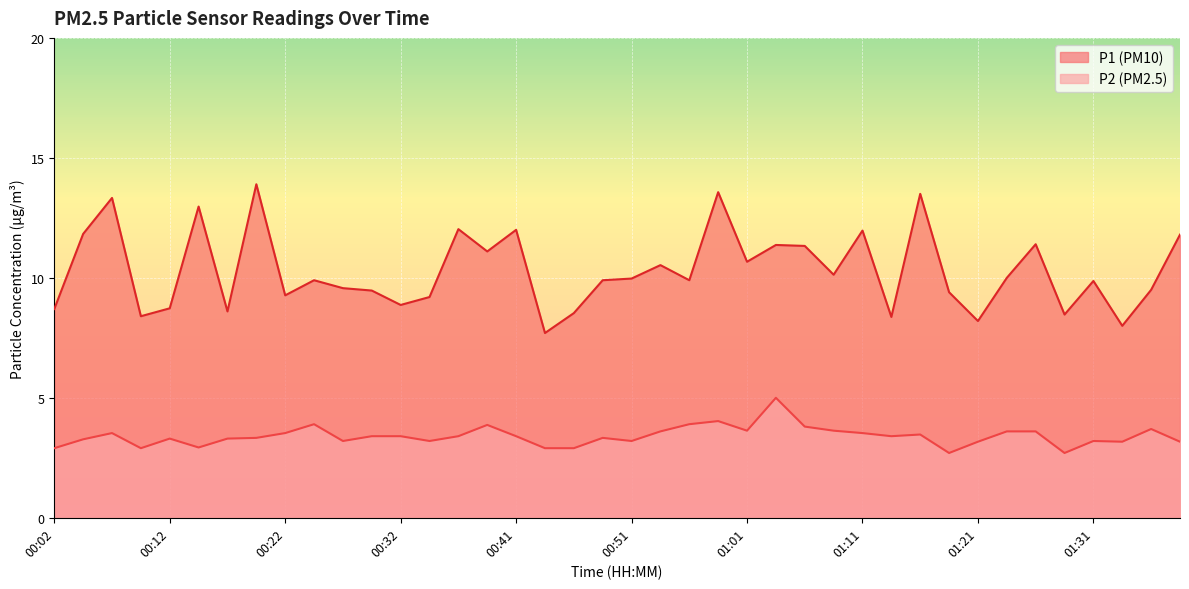

Reading left to right, extract all data points from this chart.

P1: 8.7	11.8	13.3	8.4	8.7	13.0	8.6	13.9	9.3	9.9	9.6	9.5	8.9	9.2	12.0	11.1	12.0	7.7	8.5	9.9	10.0	10.5	9.9	13.6	10.7	11.4	11.3	10.1	12.0	8.4	13.5	9.4	8.2	10.0	11.4	8.5	9.9	8.0	9.5	11.8
P2: 2.9	3.3	3.5	2.9	3.3	2.9	3.3	3.3	3.5	3.9	3.2	3.4	3.4	3.2	3.4	3.9	3.4	2.9	2.9	3.3	3.2	3.6	3.9	4.0	3.6	5.0	3.8	3.6	3.5	3.4	3.5	2.7	3.2	3.6	3.6	2.7	3.2	3.2	3.7	3.2